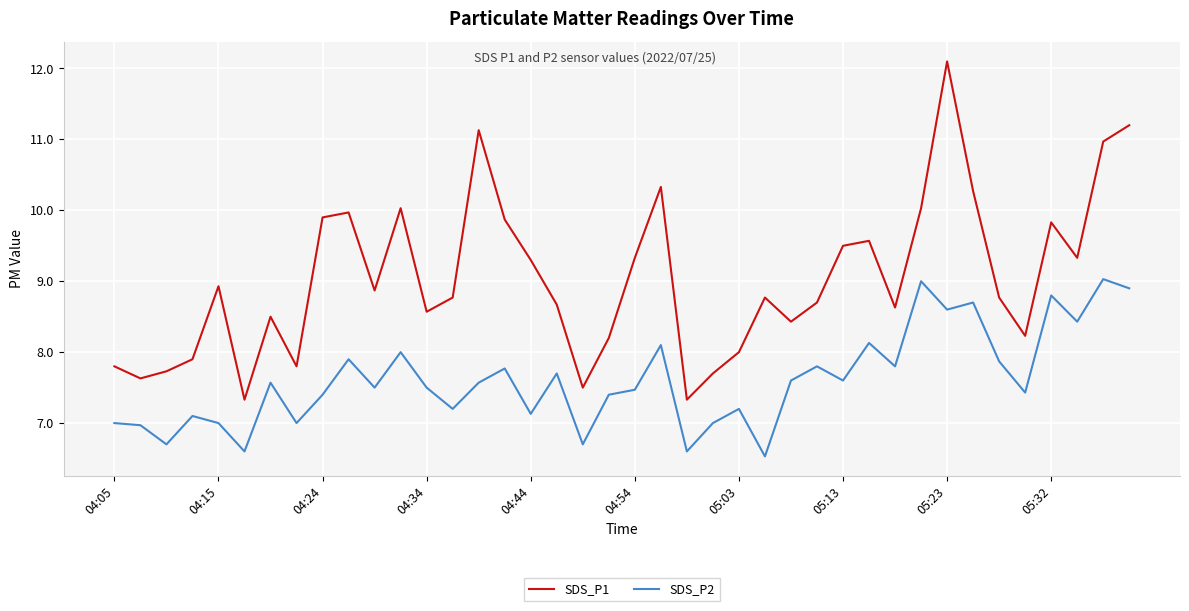

List the series in order of their overall mean, lowest first.

SDS_P2, SDS_P1